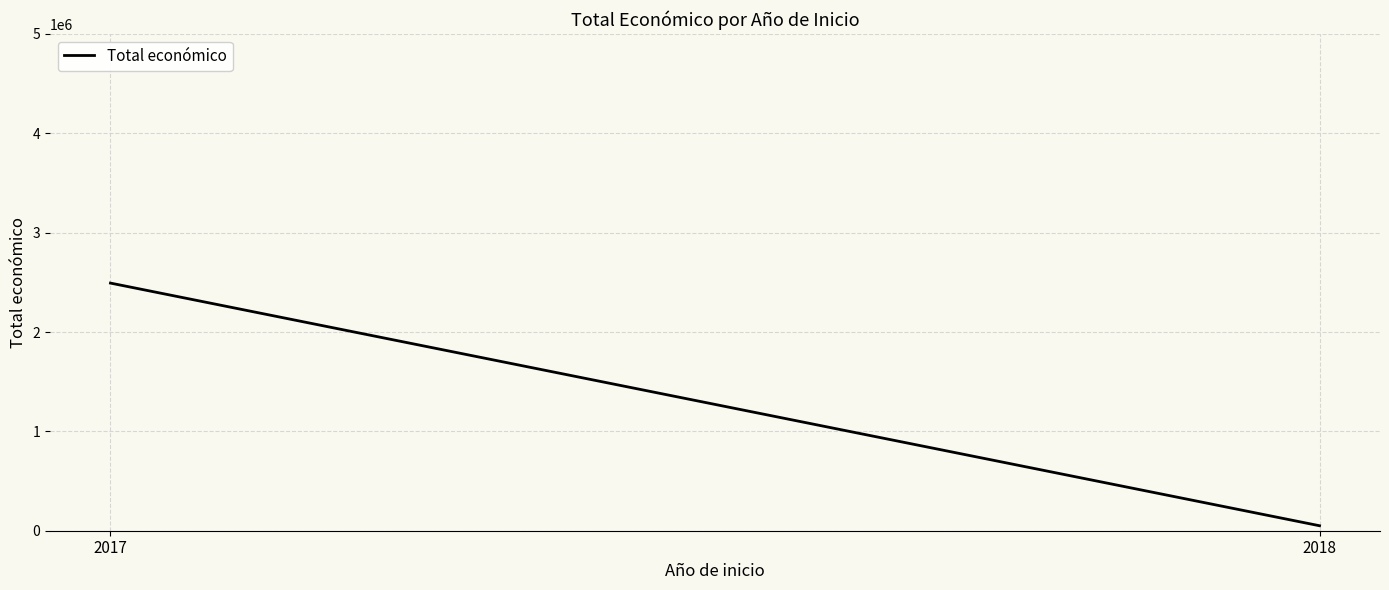

True or false: the data shows 2492610.5 at 2017.

True